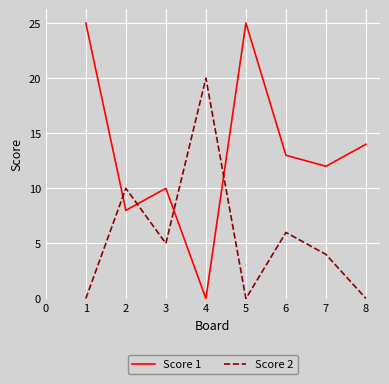

How many interior local peaks does the Score 1 series have?

2